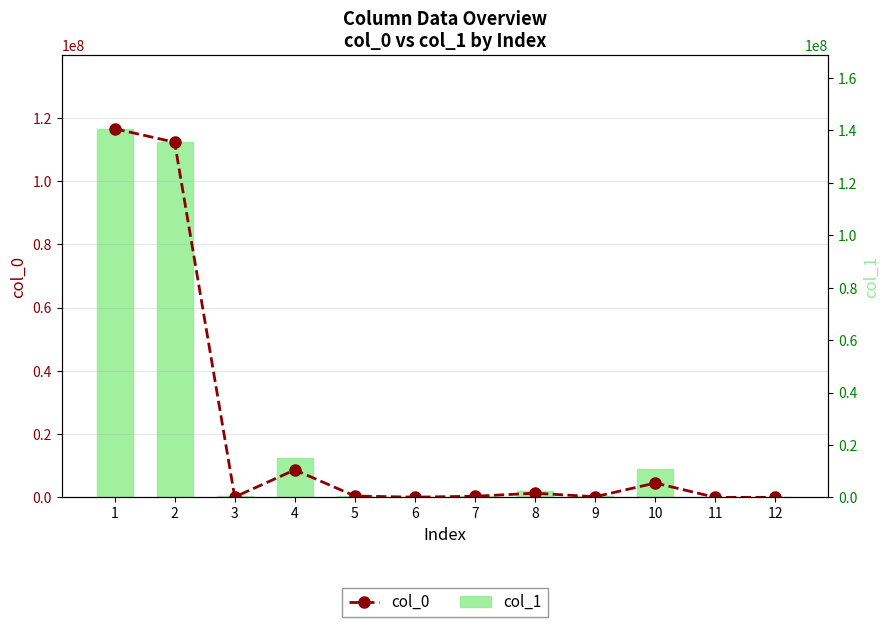

What is the average value of the col_0 series?

24593617